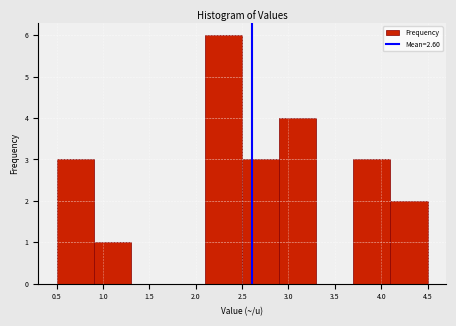

Reading left to right, transcribe this chart: for each bar, give the range it covers on the x-axis and its height. The values are not printed on the chart, so give them approximately, as read against the axis.

0.5 to 0.9: 3
0.9 to 1.3: 1
1.3 to 1.7: 0
1.7 to 2.1: 0
2.1 to 2.5: 6
2.5 to 2.9: 3
2.9 to 3.3: 4
3.3 to 3.7: 0
3.7 to 4.1: 3
4.1 to 4.5: 2